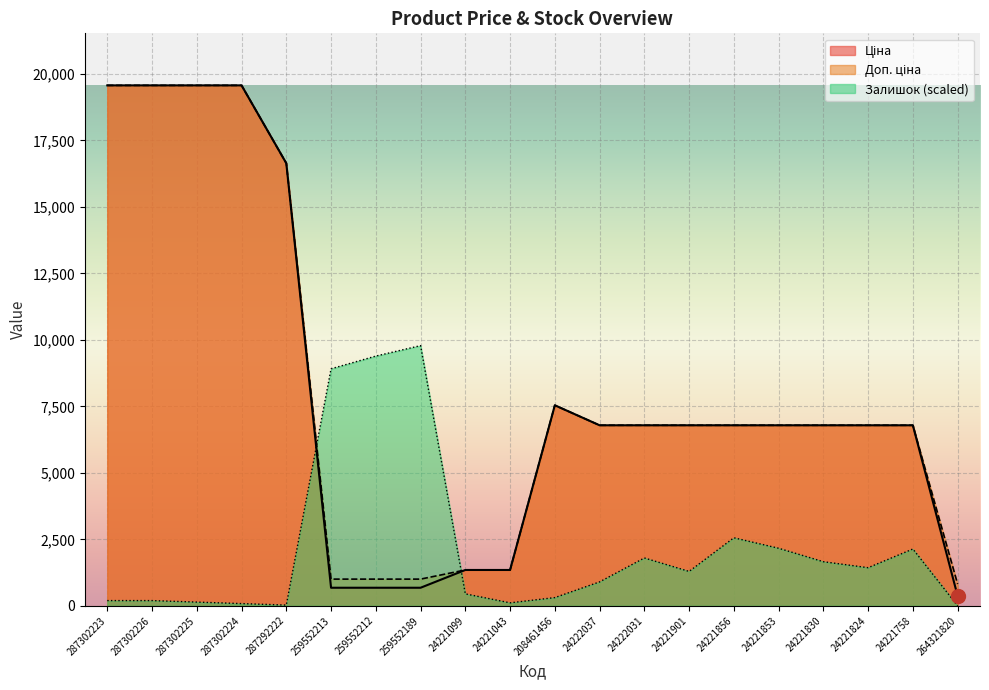

How many lines are shown in the chart?

3